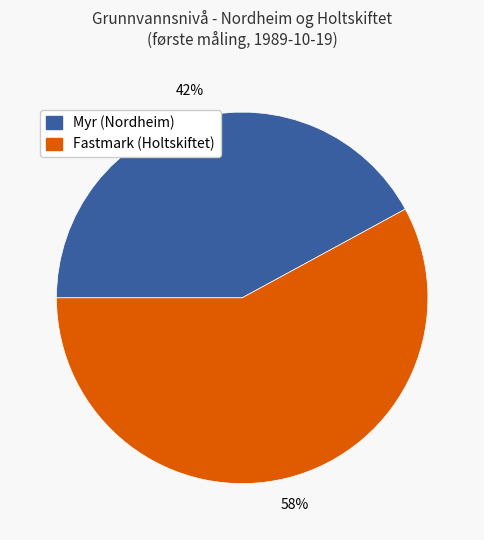

Which has a higher value, Myr (Nordheim) or Fastmark (Holtskiftet)?

Fastmark (Holtskiftet)